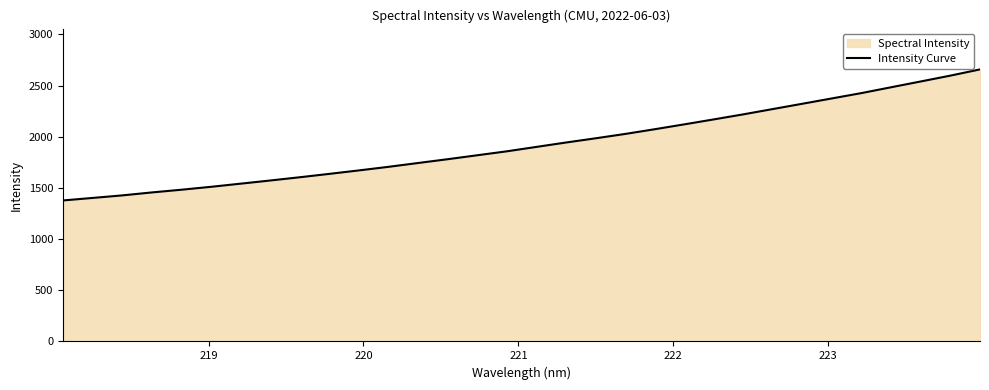

What is the maximum value shown in the chart?

2658.7